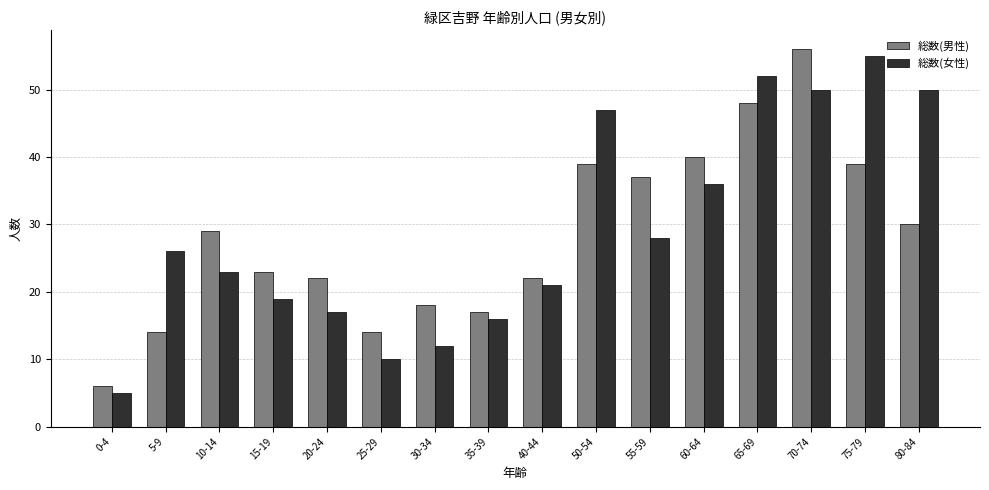

The value of 総数(男性) at 40-44 is 36. True or false?

False